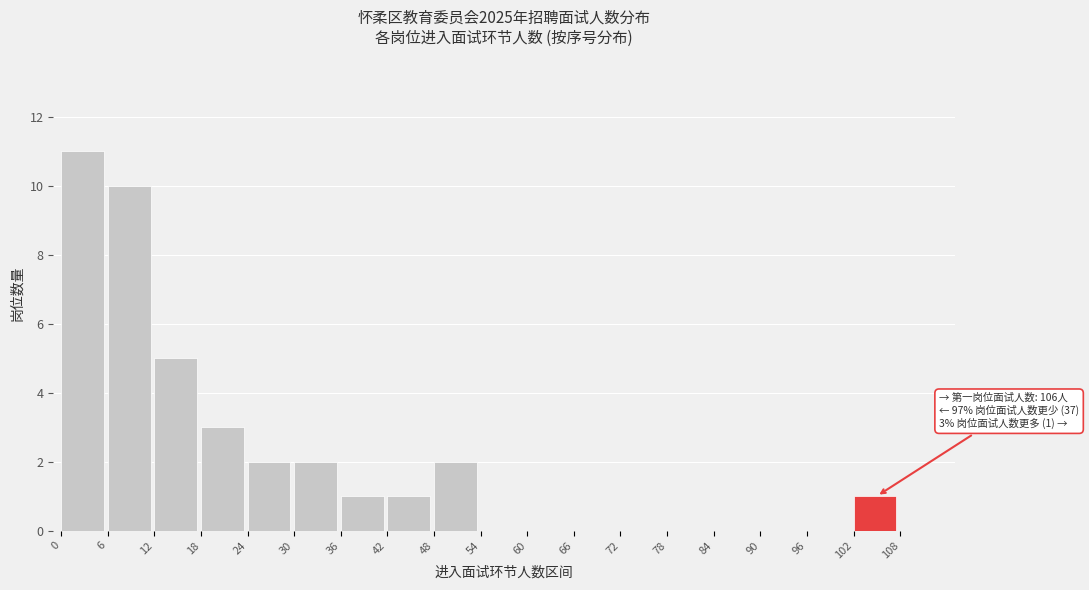

Over which range of the x-axis is the bar tallest?

0 to 6